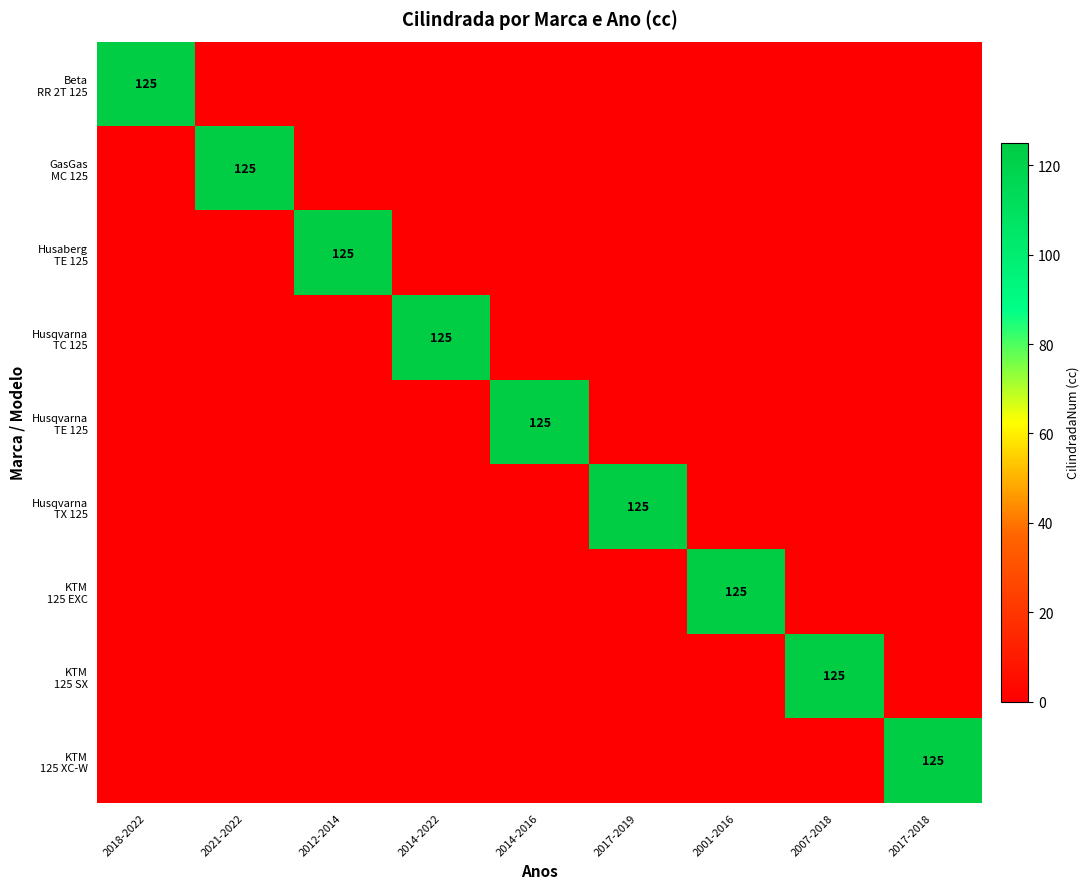

The value of Husaberg TE 125 at 2001-2016 is 47. True or false?

False